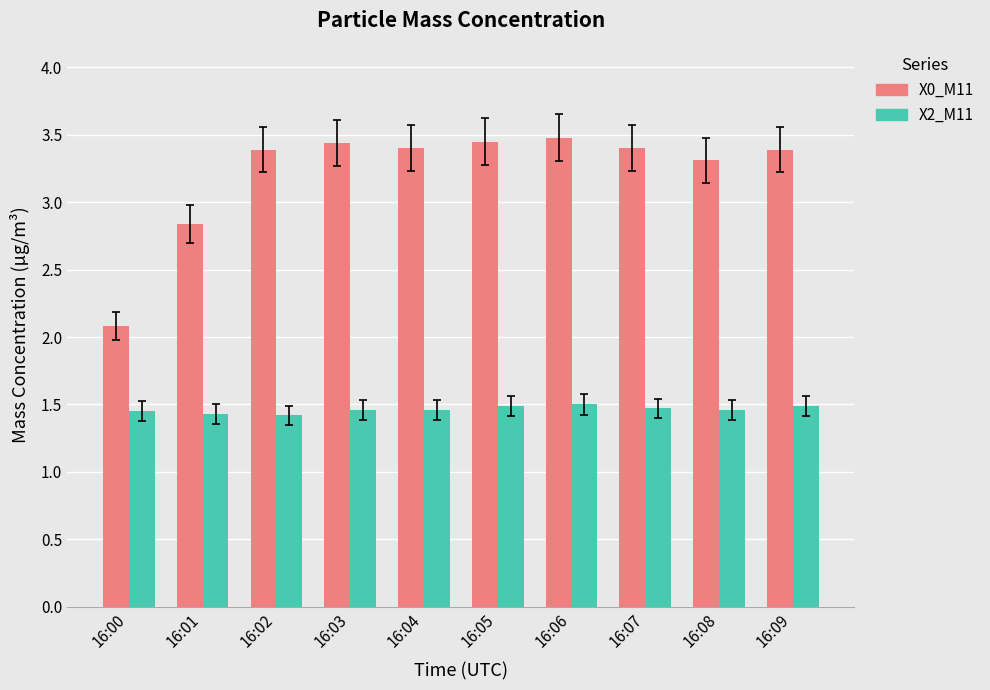

True or false: X0_M11 has a value of 3.5 at 16:06.

True